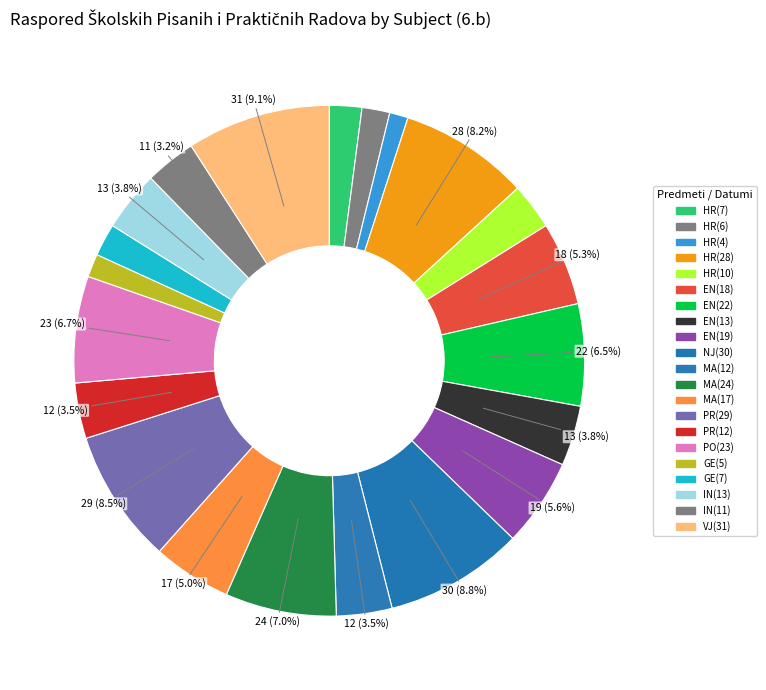

What is the smallest slice in the pie chart?

HRVATSKI JEZIK (4.)